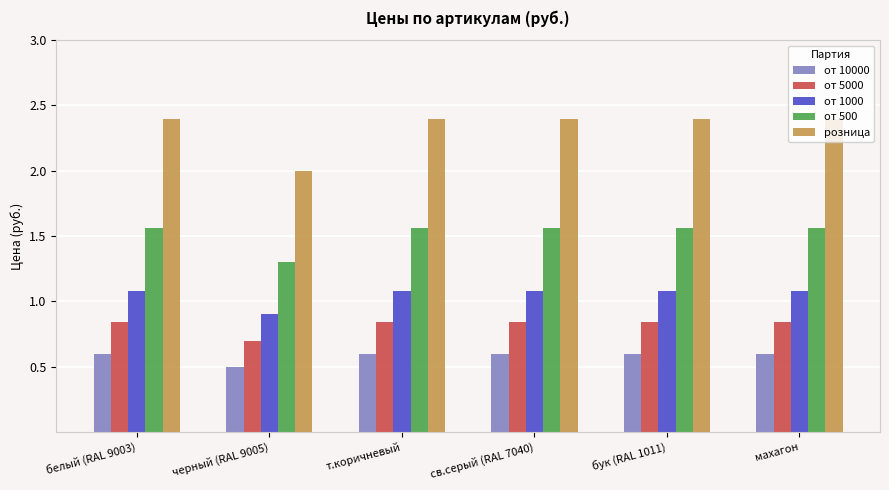

How many bars are there in total?

30